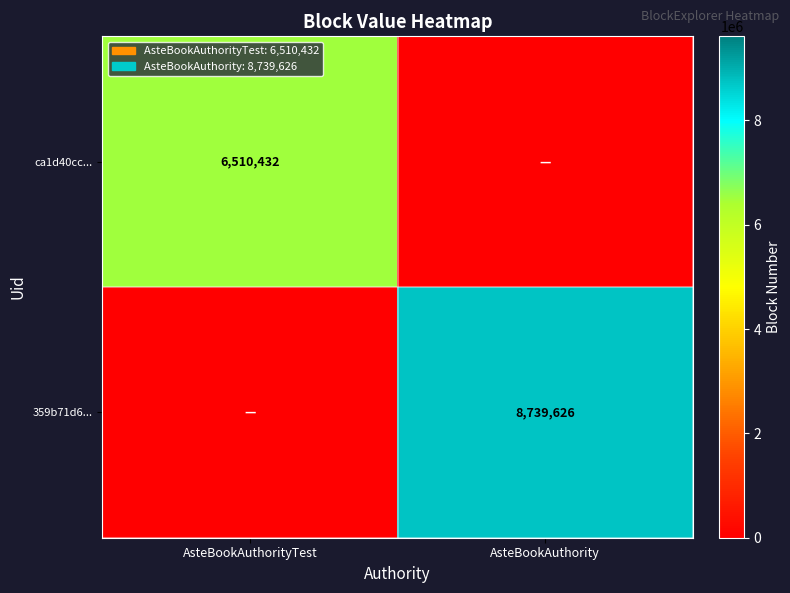

Is the value of 359b71d6... at AsteBookAuthority greater than the value of ca1d40cc... at AsteBookAuthorityTest?

Yes